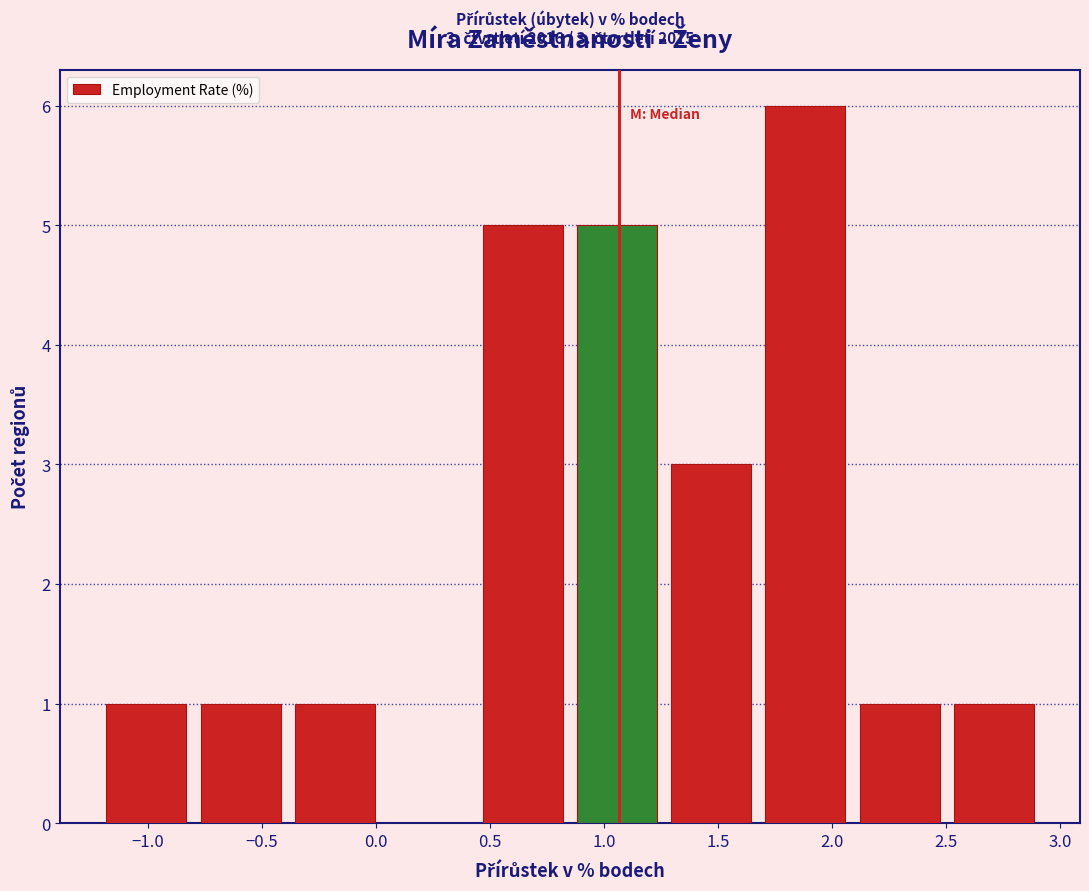

Over which range of the x-axis is the bar tallest?

1.70 to 2.10